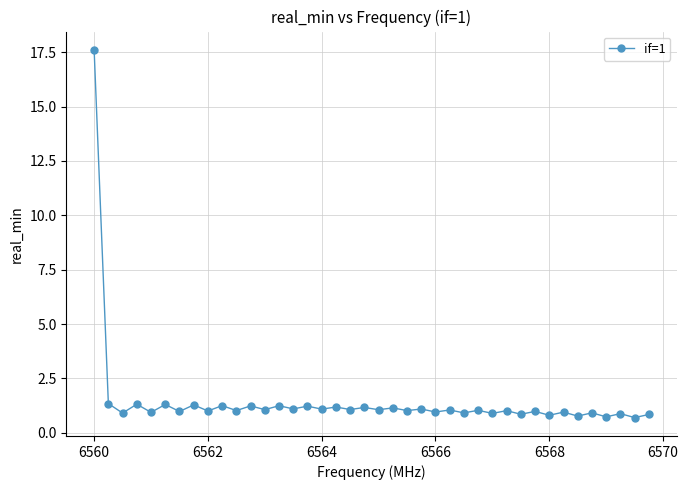

True or false: there are more than 2 points higher than both neighbors.

True